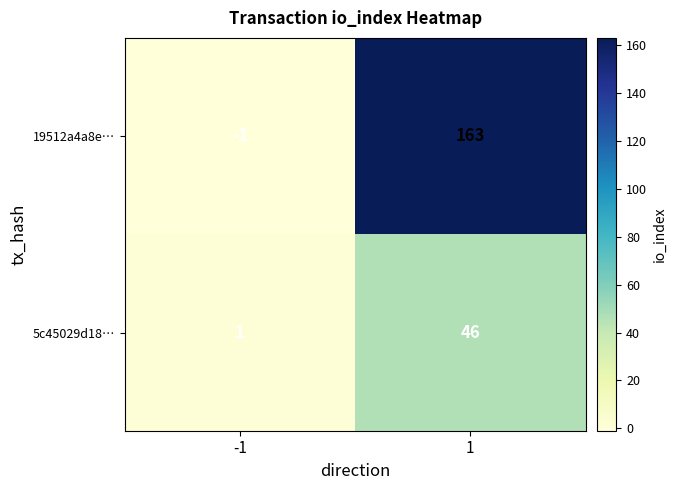

Between -1 and 1, which series saw the biggest shift?

19512a4a8e…